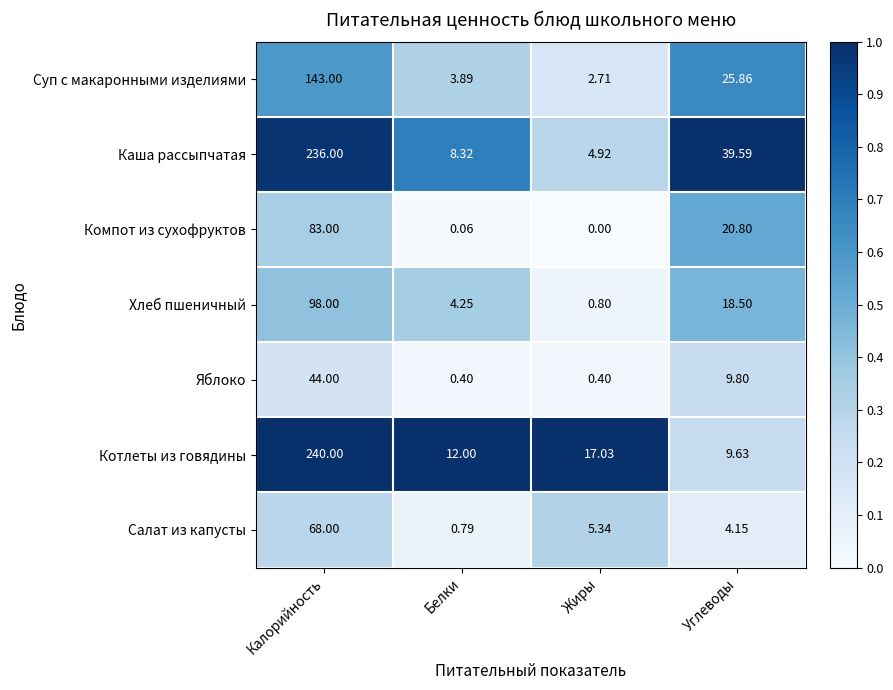

At which label is Котлеты из говядины closest to 124?

Жиры